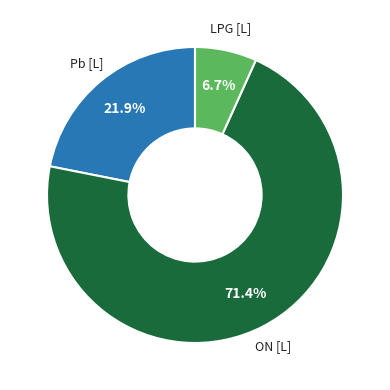

Is there any slice that represents more than half of the pie?

Yes